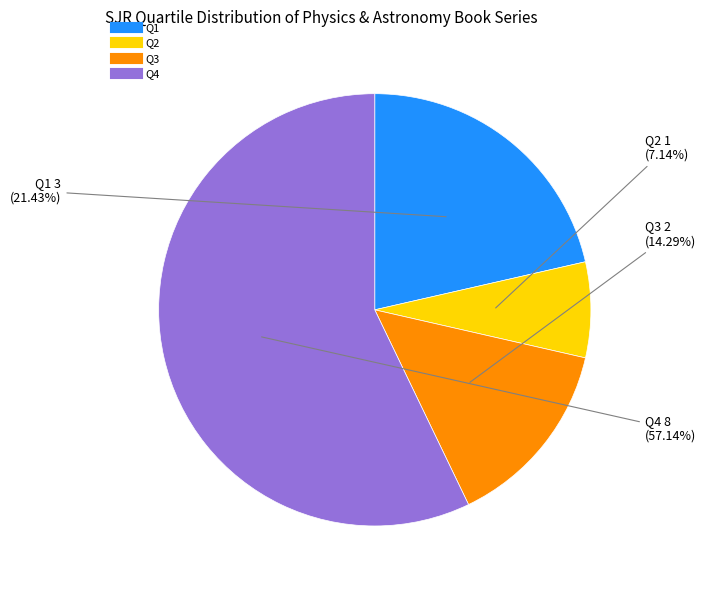

Is there any slice that represents more than half of the pie?

Yes